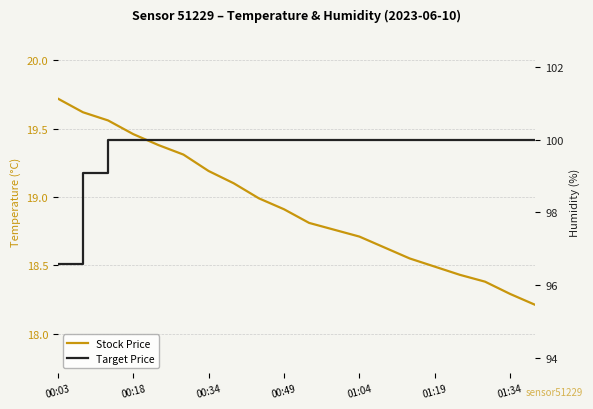

What is the difference between the maximum and minimum values in the temperature series?

1.5